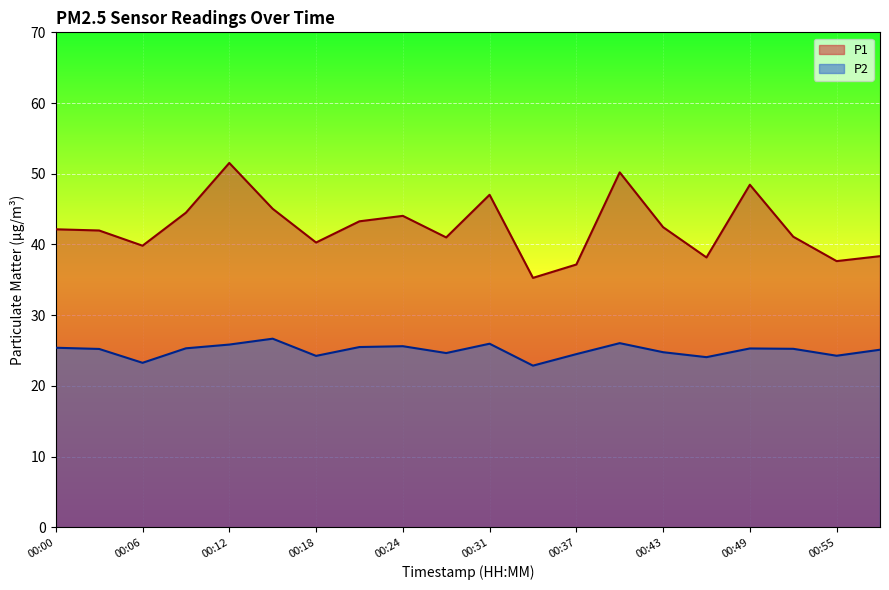

Reading right to left, transcribe all the data shown in this chart.

P1: 00:58=38.4	00:55=37.6	00:52=41.1	00:49=48.5	00:46=38.2	00:43=42.5	00:40=50.2	00:37=37.2	00:34=35.3	00:31=47.0	00:28=41.0	00:24=44.0	00:21=43.3	00:18=40.3	00:15=45.0	00:12=51.5	00:09=44.5	00:06=39.8	00:03=42.0	00:00=42.1
P2: 00:58=25.1	00:55=24.3	00:52=25.2	00:49=25.3	00:46=24.1	00:43=24.8	00:40=26.1	00:37=24.5	00:34=22.9	00:31=26.0	00:28=24.6	00:24=25.6	00:21=25.5	00:18=24.2	00:15=26.7	00:12=25.9	00:09=25.3	00:06=23.3	00:03=25.2	00:00=25.4